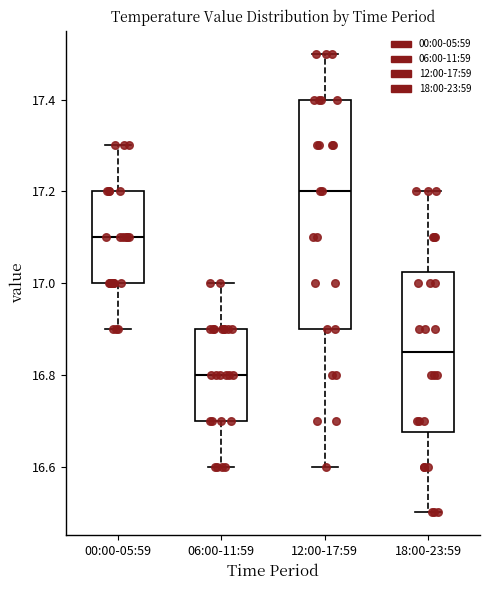

Reading left to right, transcribe this box plot: for each box, give where its median line is, the range the box spans, and where its two whiskers end, as read against the y-axis. The values are not printed on the chart, so give them approximately, as read against the axis.

00:00-05:59: median 17.10, box 17.00 to 17.20, whiskers 16.90 to 17.30
06:00-11:59: median 16.80, box 16.70 to 16.90, whiskers 16.60 to 17.00
12:00-17:59: median 17.20, box 16.90 to 17.40, whiskers 16.60 to 17.50
18:00-23:59: median 16.86, box 16.68 to 17.02, whiskers 16.50 to 17.20